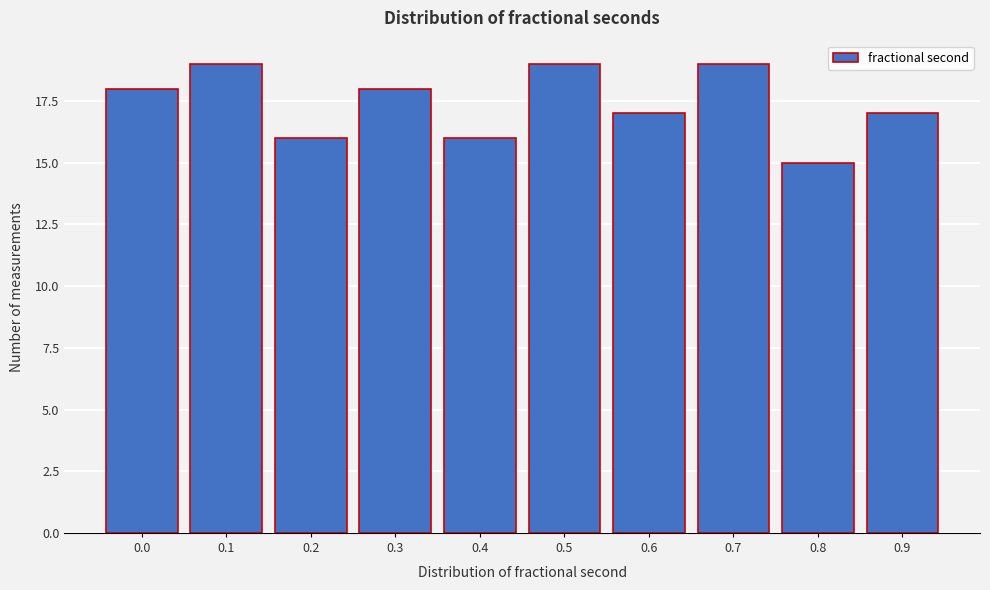

Reading left to right, list all the values displayed in this chart.

18	19	16	18	16	19	17	19	15	17